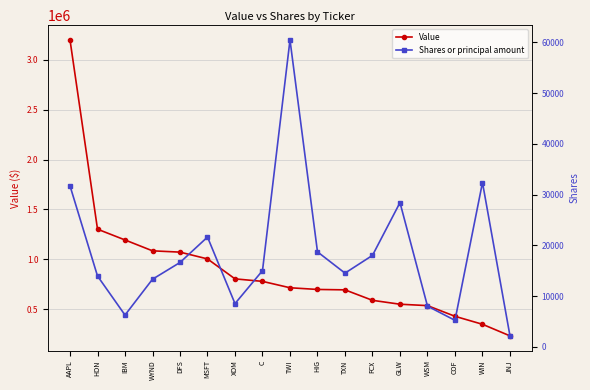

The Shares or principal amount series shows 14550 at TXN. True or false?

True